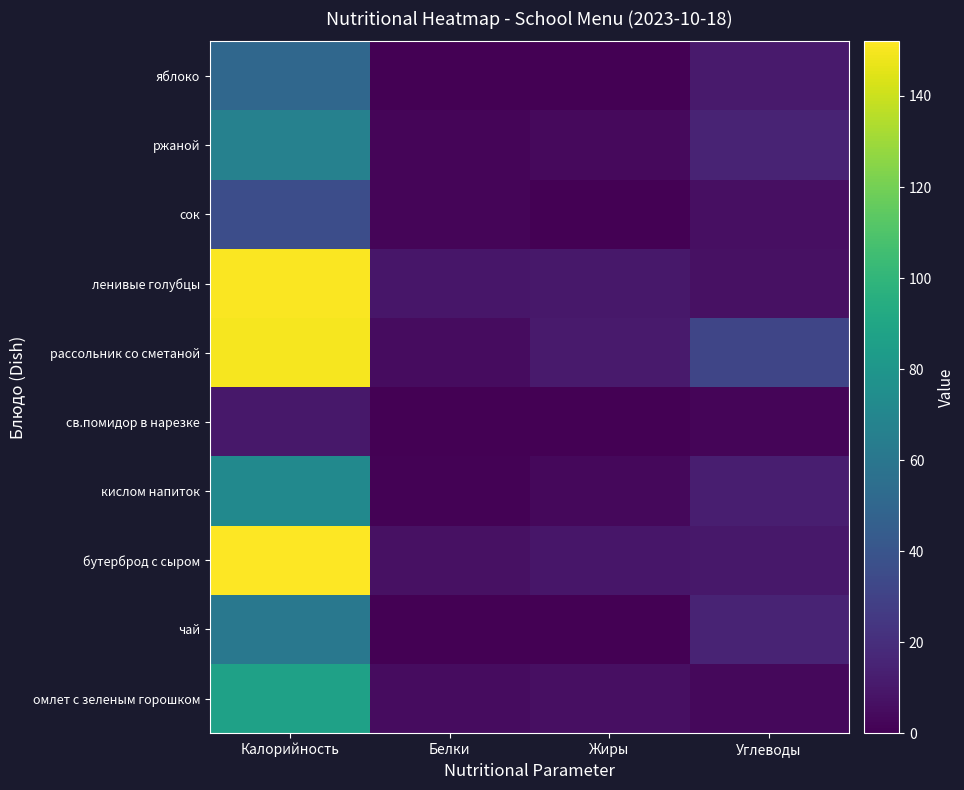

Reading right to left, transcribe all the data shown in this chart.

омлет с зеленым горошком: Углеводы=3	Жиры=6	Белки=5	Калорийность=87
чай: Углеводы=15	Жиры=0	Белки=0	Калорийность=61
бутерброд с сыром: Углеводы=10	Жиры=9	Белки=7	Калорийность=152
кислом напиток: Углеводы=13	Жиры=3	Белки=1	Калорийность=72
св.помидор в нарезке: Углеводы=2	Жиры=0	Белки=0	Калорийность=10
рассольник со сметаной: Углеводы=32	Жиры=11	Белки=5	Калорийность=150
ленивые голубцы: Углеводы=7	Жиры=10	Белки=9	Калорийность=151
сок: Углеводы=6	Жиры=0	Белки=2	Калорийность=36
ржаной: Углеводы=15	Жиры=4	Белки=2	Калорийность=67
яблоко: Углеводы=11	Жиры=0	Белки=0	Калорийность=51